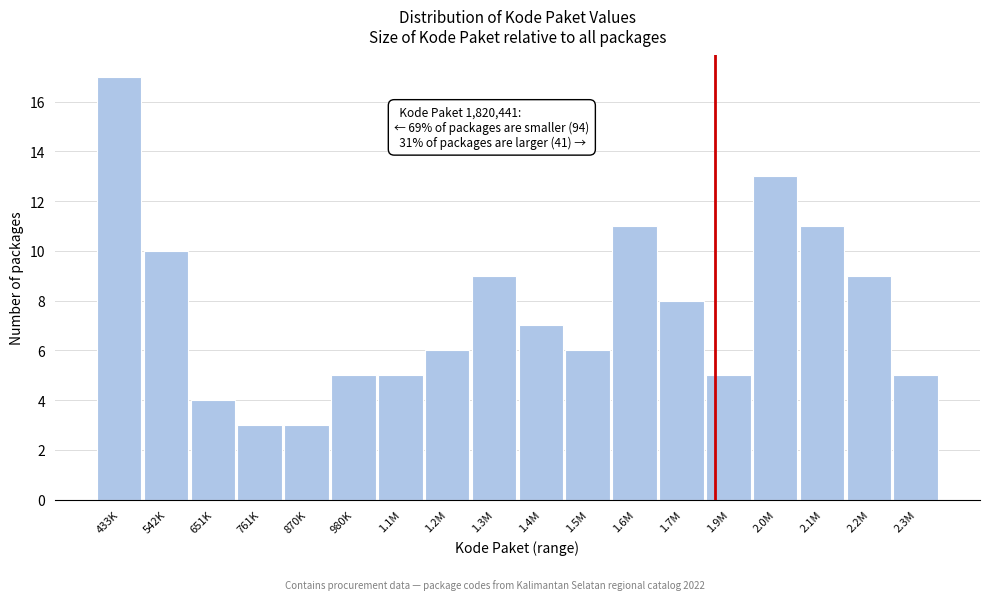

Reading left to right, list all the values displayed in this chart.

17	10	4	3	3	5	5	6	9	7	6	11	8	5	13	11	9	5